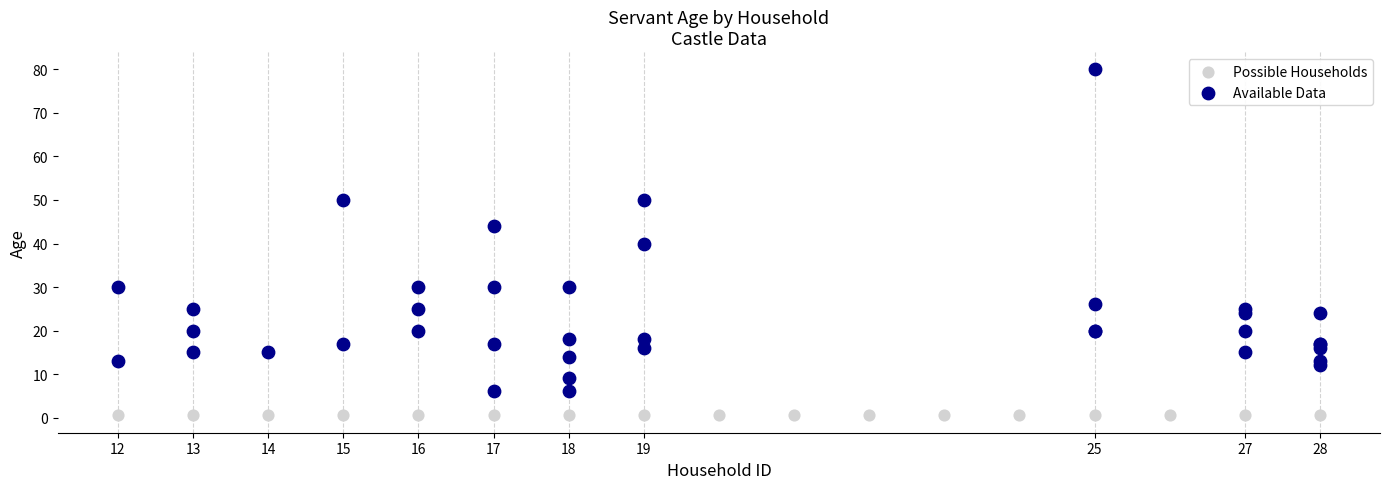

Which series contains the highest Y value?

Available Data